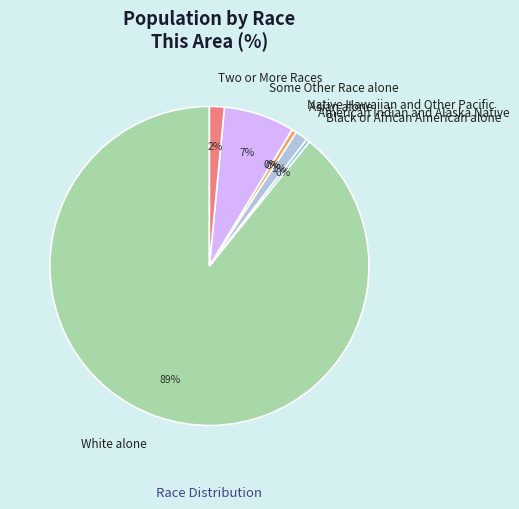

The American Indian and Alaska Native slice represents 11% of the pie. True or false?

False